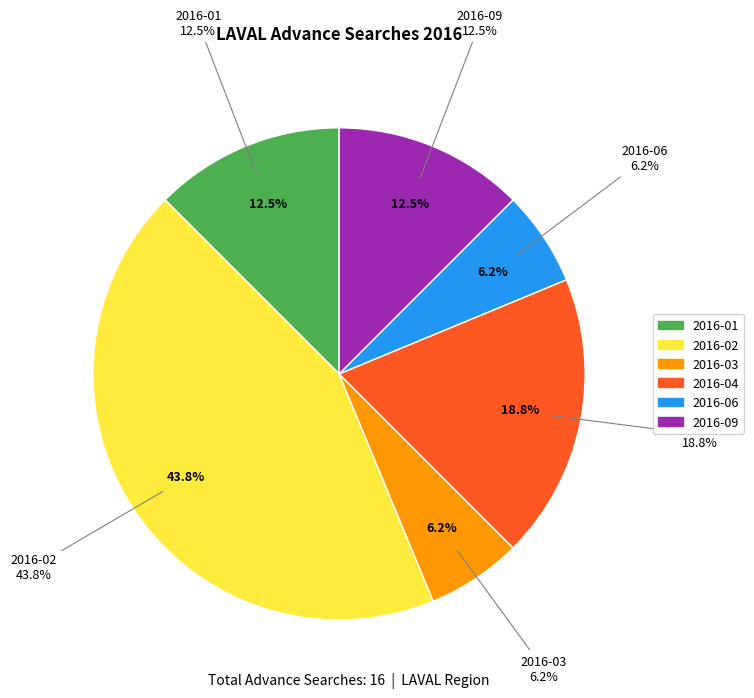

What is the ratio of the value at 2016-01 to the value at 2016-02?

0.3